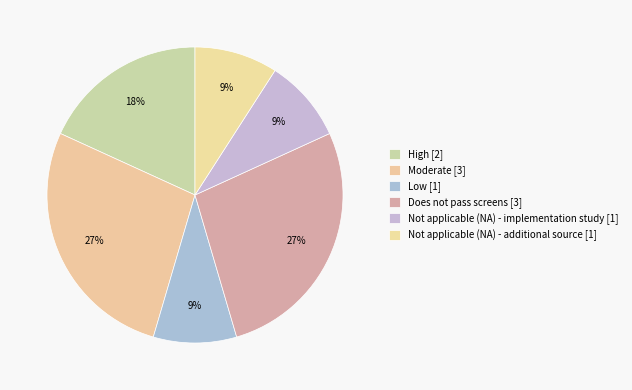

How many segments does this pie chart have?

6